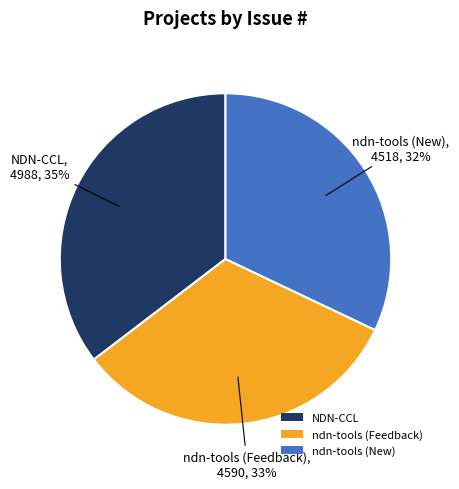

Is the sum of ndn-tools (New) and ndn-tools (Feedback) greater than half?

Yes